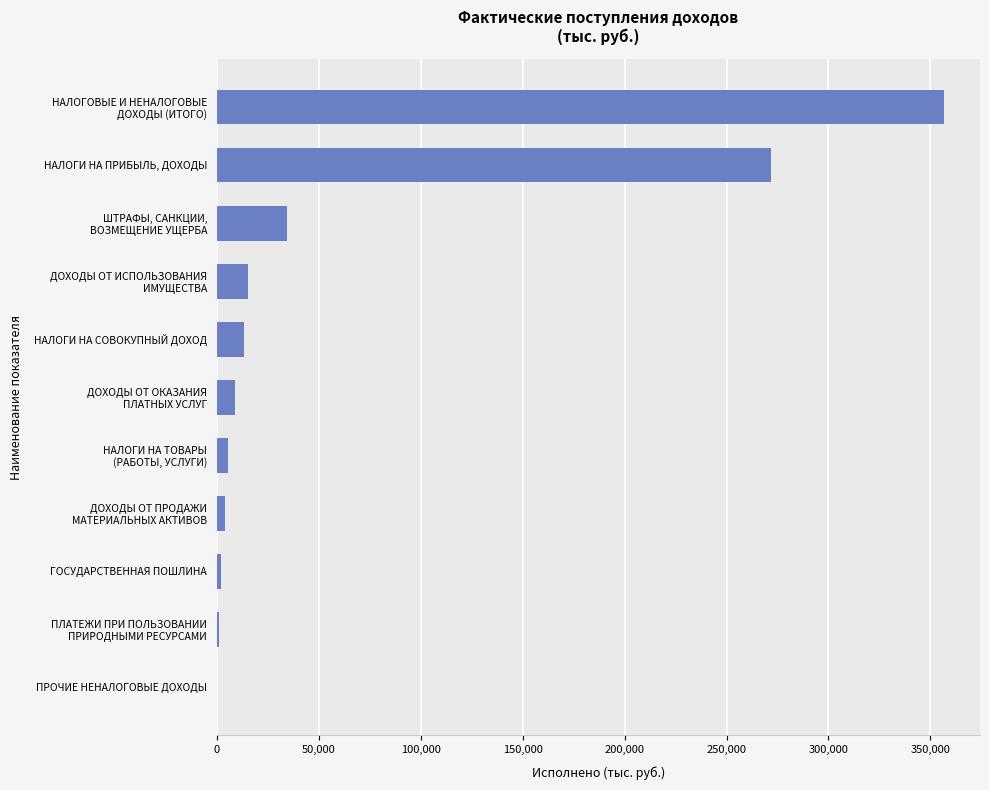

What is the sum of all values?

713054.6